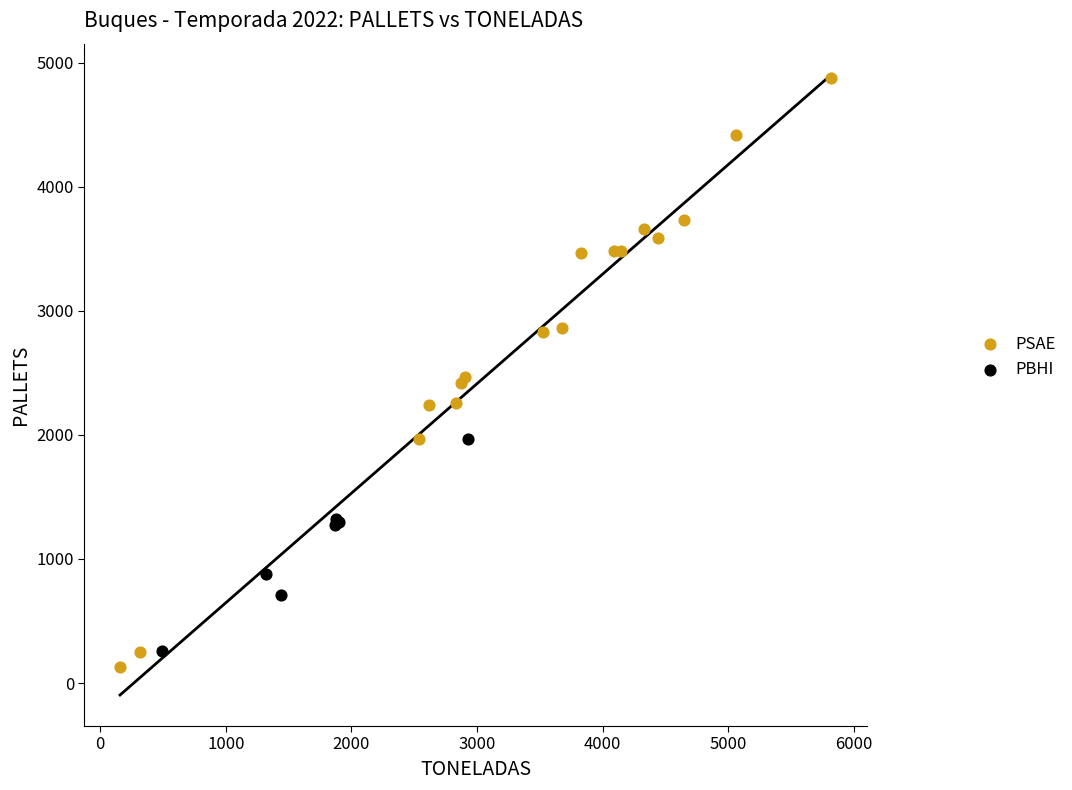

Which series has the widest spread of Y values?

PSAE